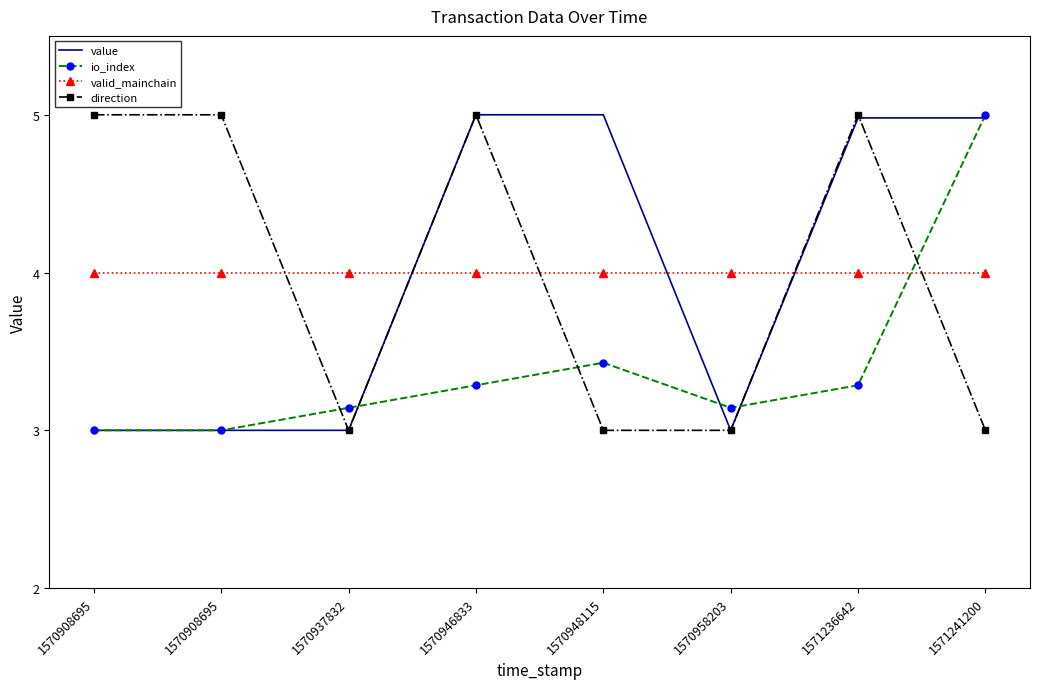

What is the highest value of the io_index series?

5.0